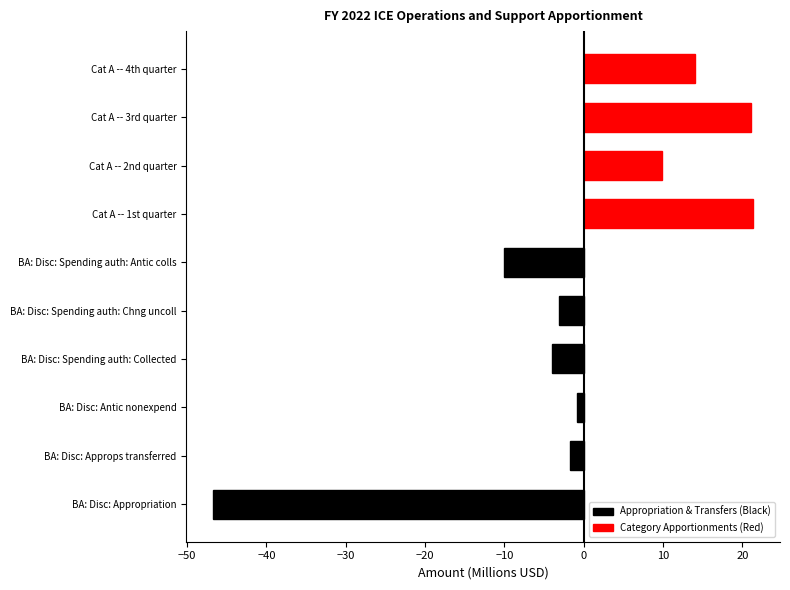

How many values in the Appropriation & Transfers (Black) series are below -3?

4